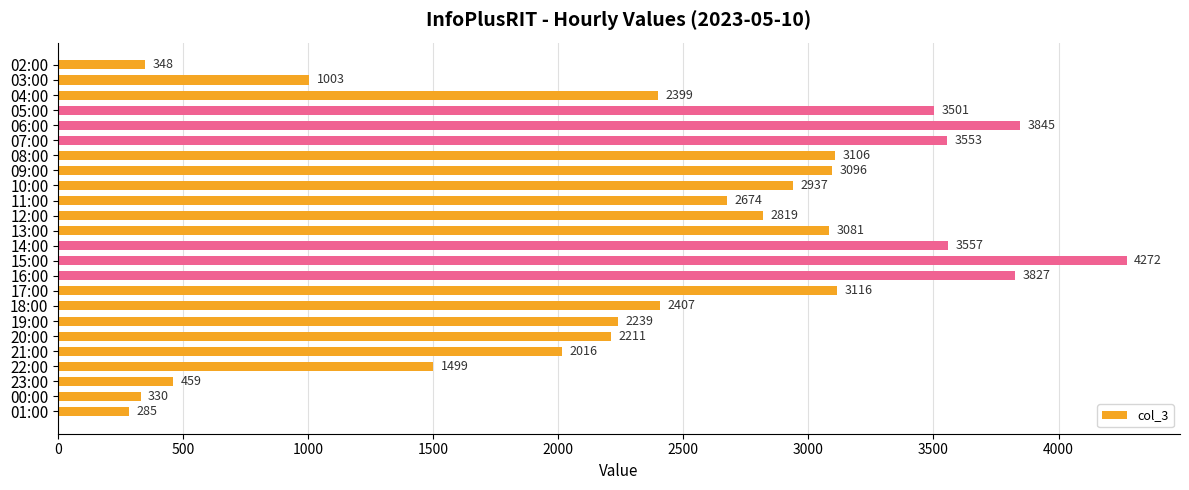

List the labels in order of value, smallest first.

01:00, 00:00, 02:00, 23:00, 03:00, 22:00, 21:00, 20:00, 19:00, 04:00, 18:00, 11:00, 12:00, 10:00, 13:00, 09:00, 08:00, 17:00, 05:00, 07:00, 14:00, 16:00, 06:00, 15:00